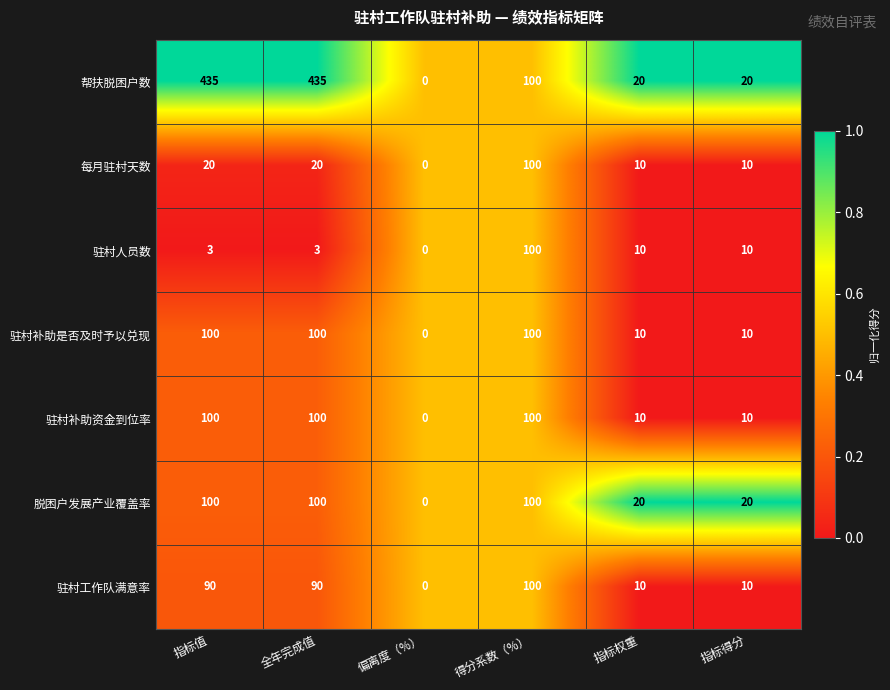

Which series has the largest total across all categories?

帮扶脱困户数